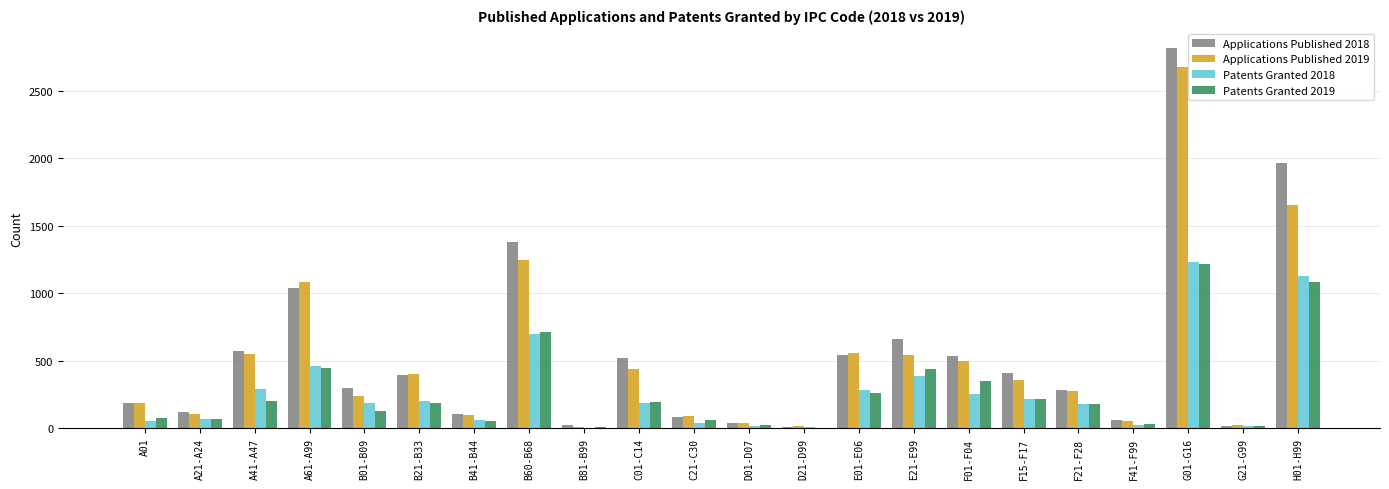

True or false: Patents Granted 2018 has a value of 694 at B60-B68.

True